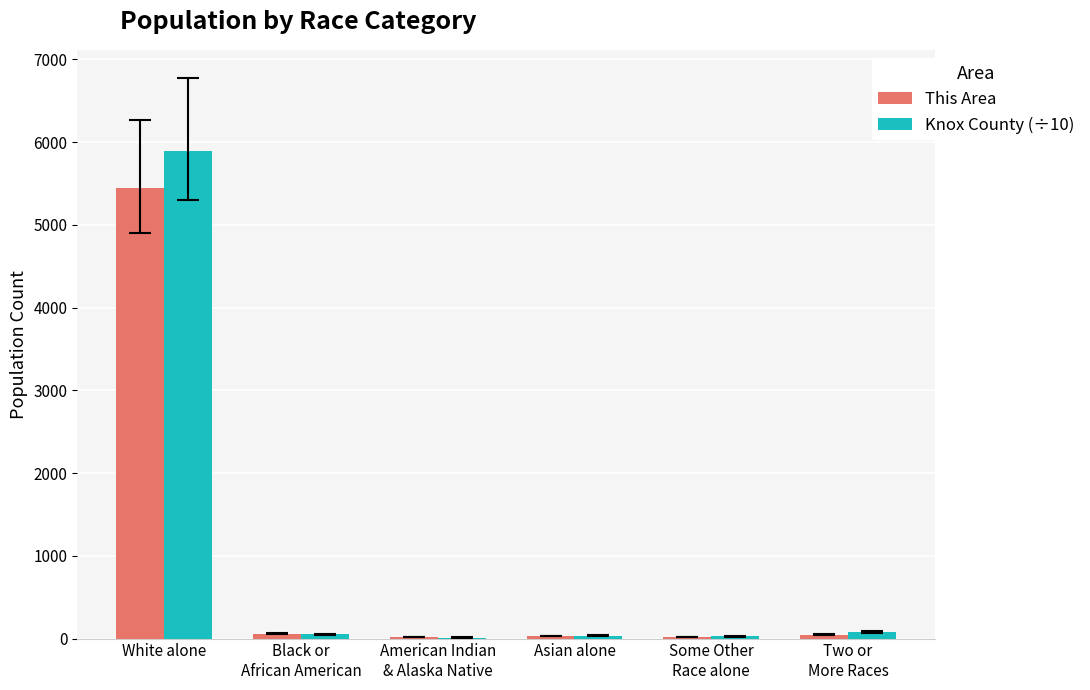

Where is Knox County (÷10) nearest to the value 2952?

Two or
More Races